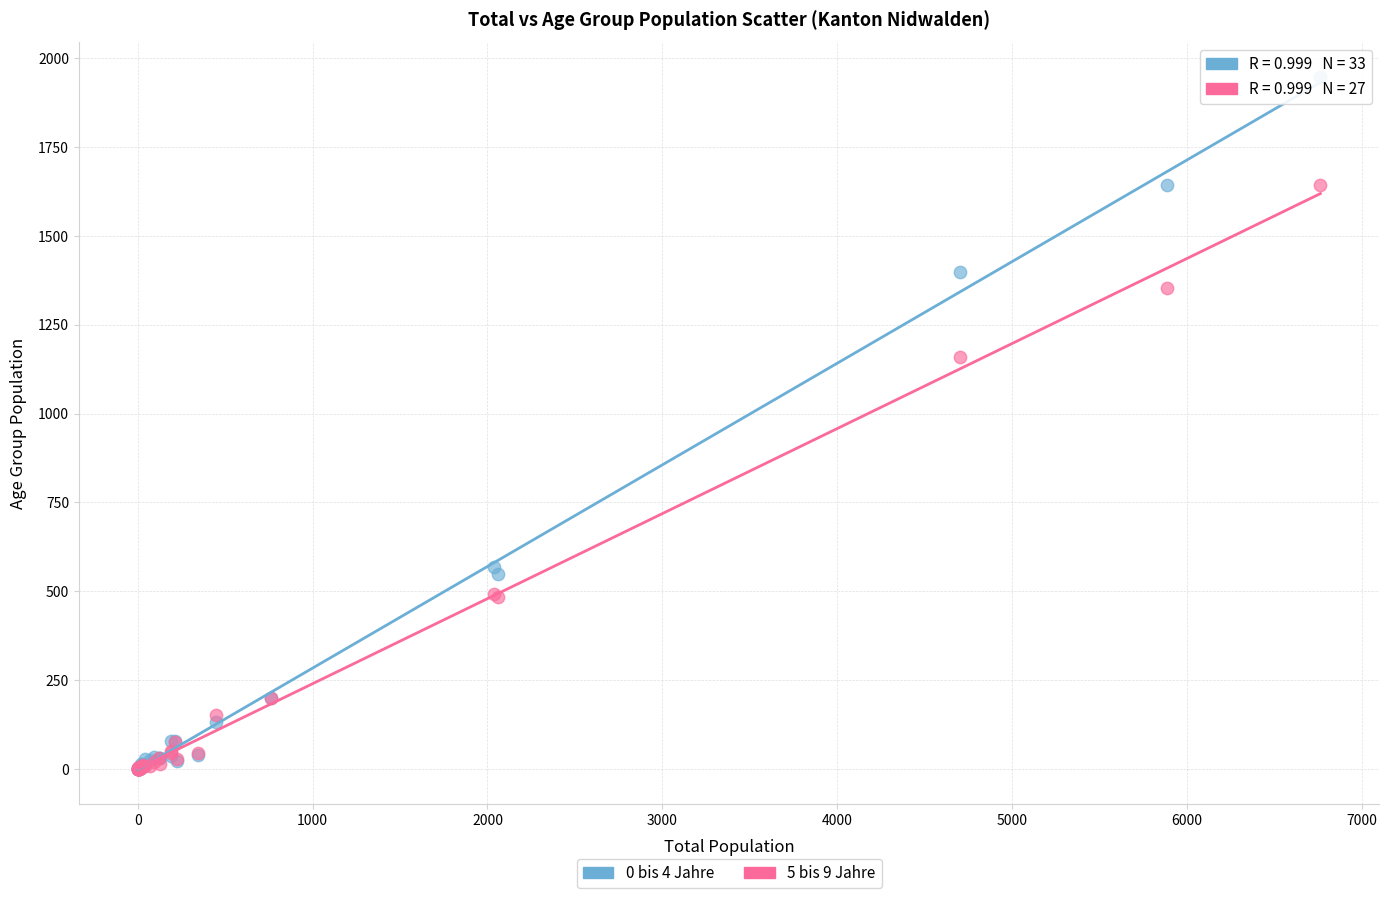

What are all the series names shown in the legend?

0 bis 4 Jahre, 5 bis 9 Jahre